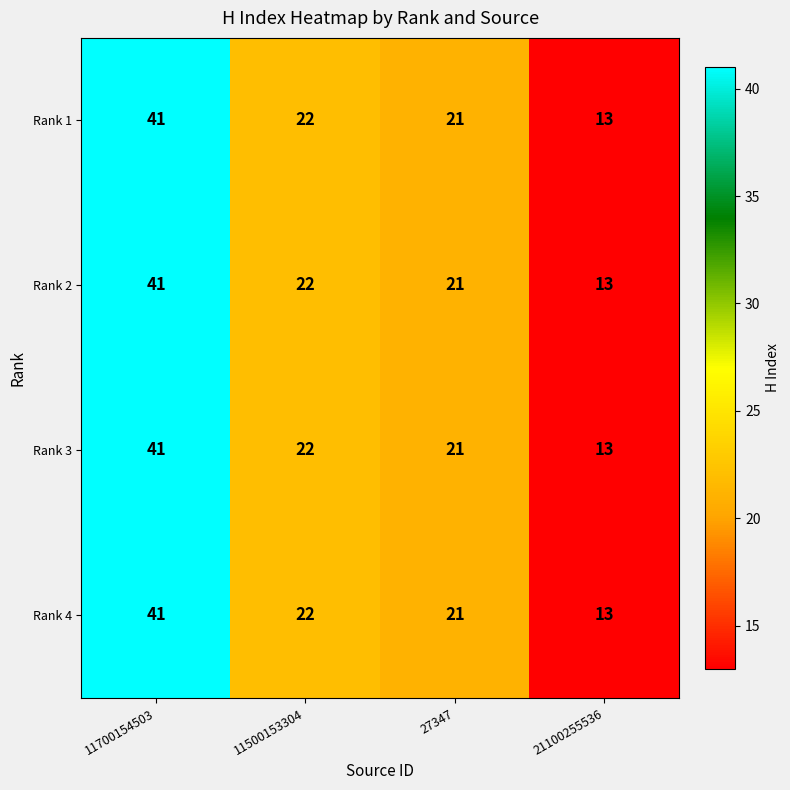

Where does the Rank 4 series first go above 22?

11700154503